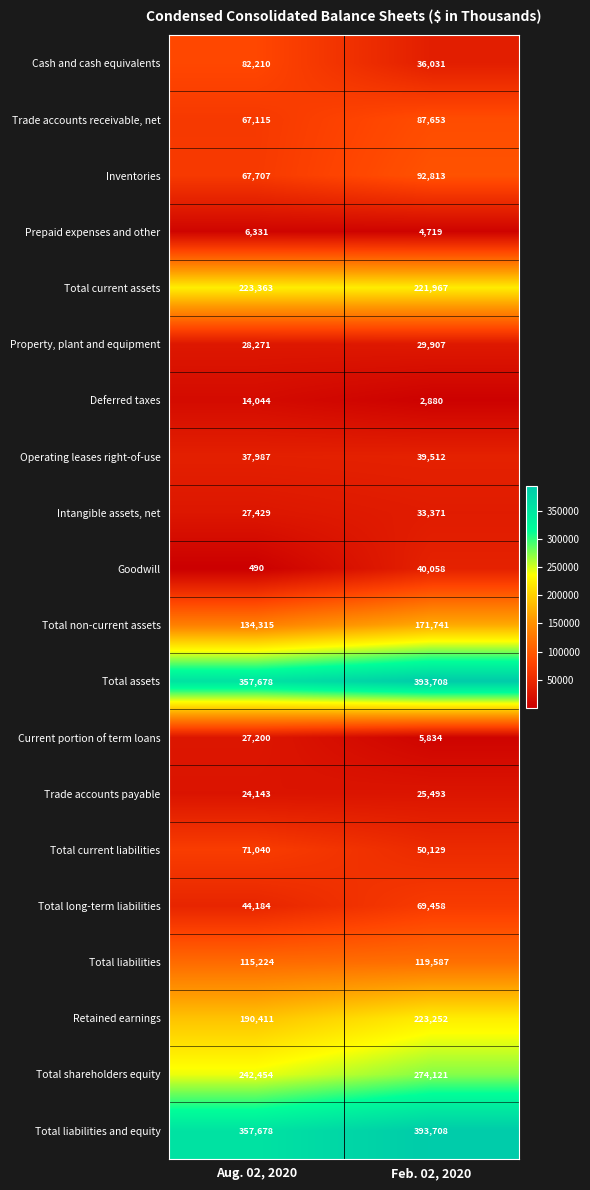

What is the average value of the Total non-current assets series?

153028